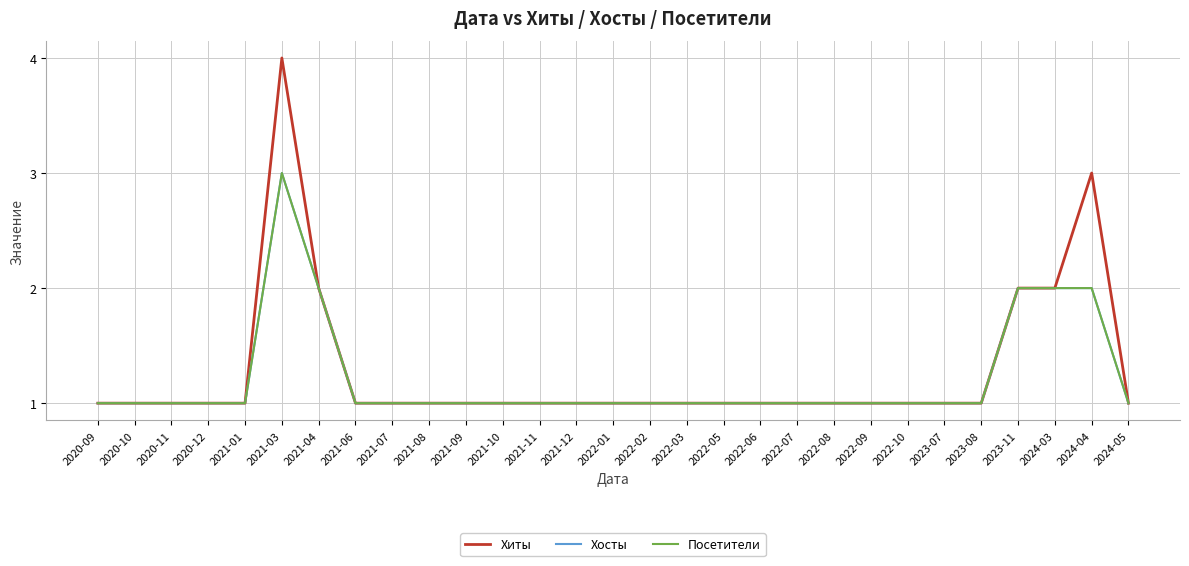

At 2021-09, list the series in order from smallest to largest.

Хиты, Хосты, Посетители